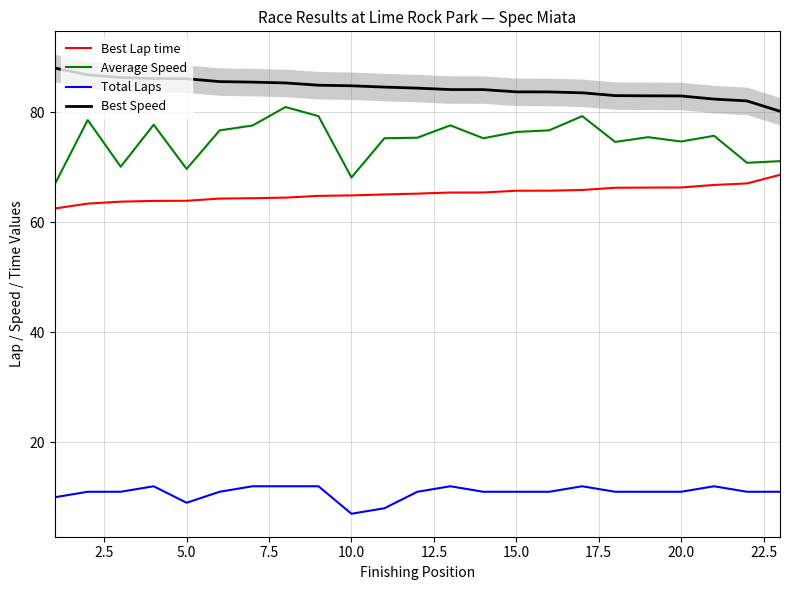

Reading right to left, what are all the values shown in this chart?

Best Lap time: 68.7	67.1	66.8	66.4	66.3	66.3	65.9	65.8	65.8	65.4	65.4	65.2	65.1	64.9	64.8	64.5	64.4	64.3	63.9	63.9	63.8	63.4	62.5
Average Speed: 71.1	70.8	75.8	74.7	75.5	74.6	79.3	76.8	76.5	75.3	77.7	75.4	75.3	68.2	79.3	81.0	77.6	76.7	69.7	77.8	70.1	78.6	66.9
Total Laps: 11.0	11.0	12.0	11.0	11.0	11.0	12.0	11.0	11.0	11.0	12.0	11.0	8.0	7.0	12.0	12.0	12.0	11.0	9.0	12.0	11.0	11.0	10.0
Best Speed: 80.2	82.1	82.4	83.0	83.0	83.1	83.6	83.7	83.8	84.2	84.2	84.4	84.6	84.9	85.0	85.4	85.5	85.6	86.1	86.2	86.4	86.8	88.1